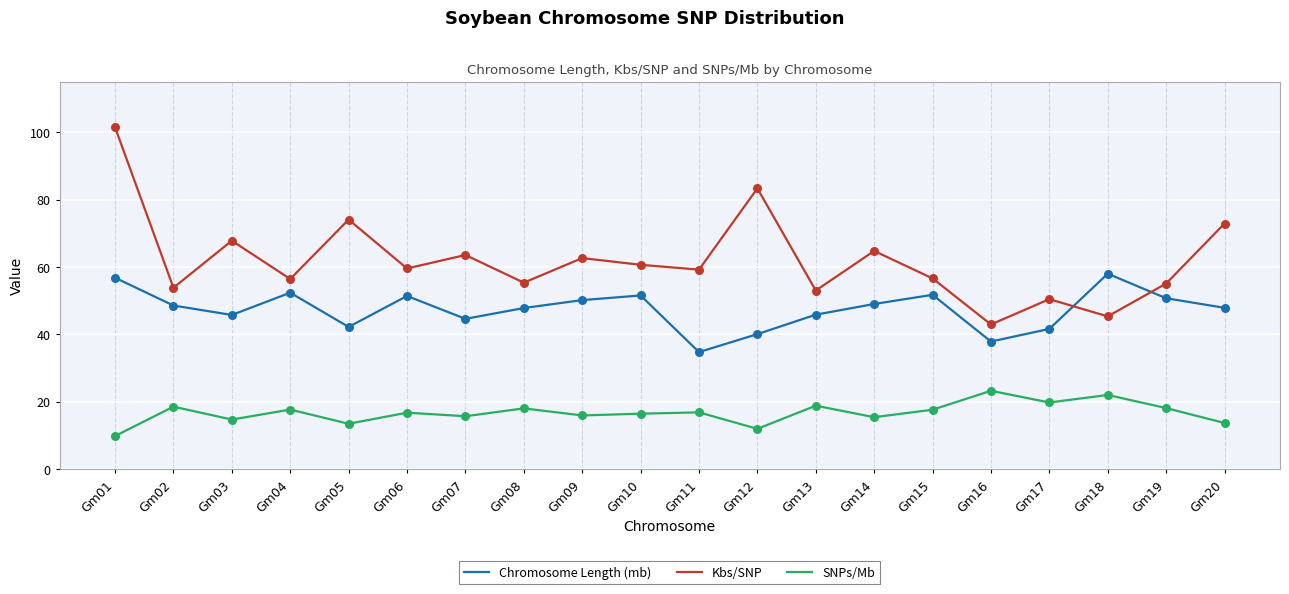

Which series has the widest spread of values?

Kbs/SNP